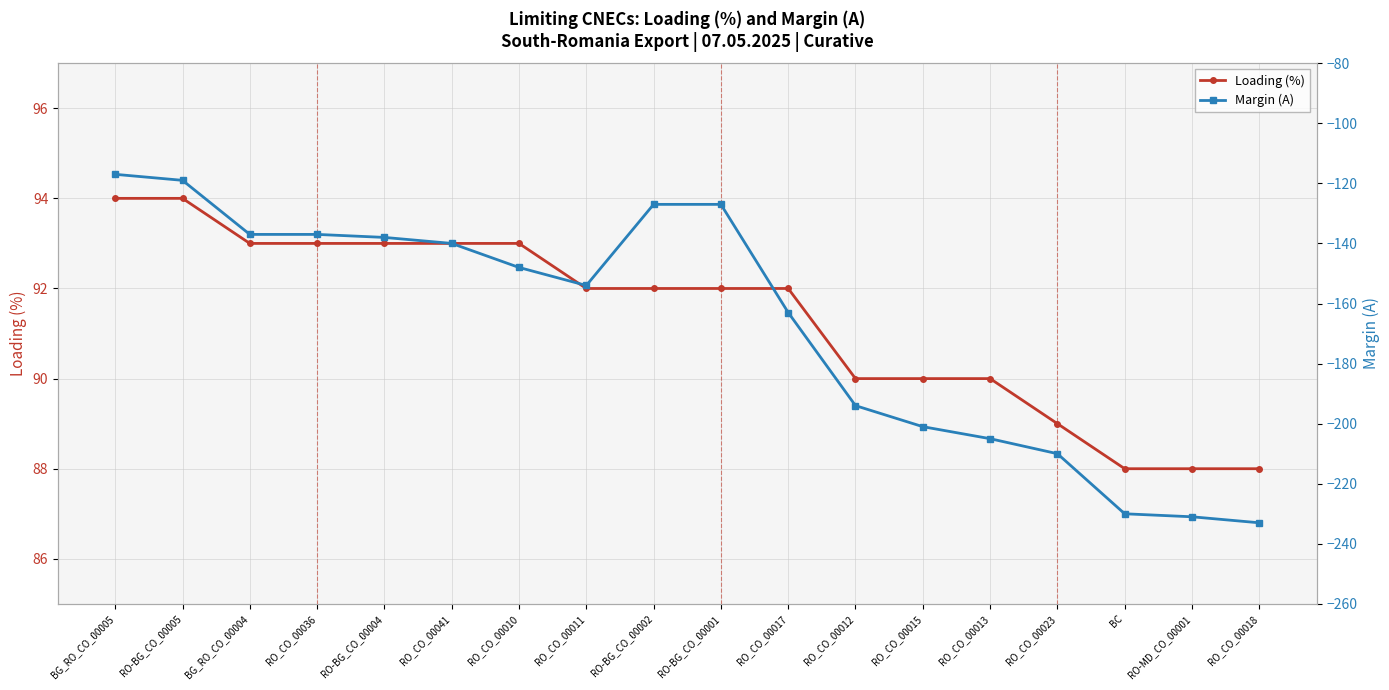

At which label does Loading (%) reach its peak?

BG_RO_CO_00005